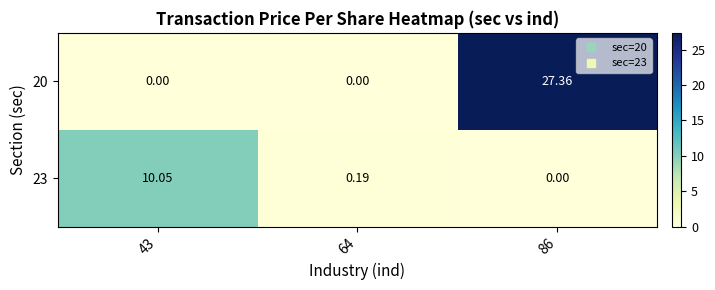

Is the value of 20 at 86 greater than the value of 23 at 86?

Yes